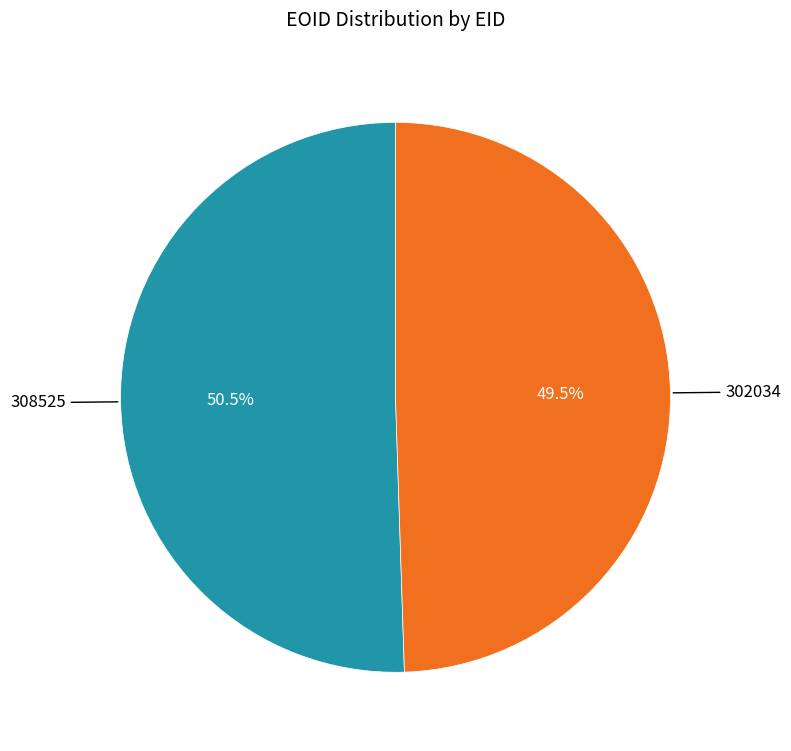

Is there a majority slice in this chart?

Yes